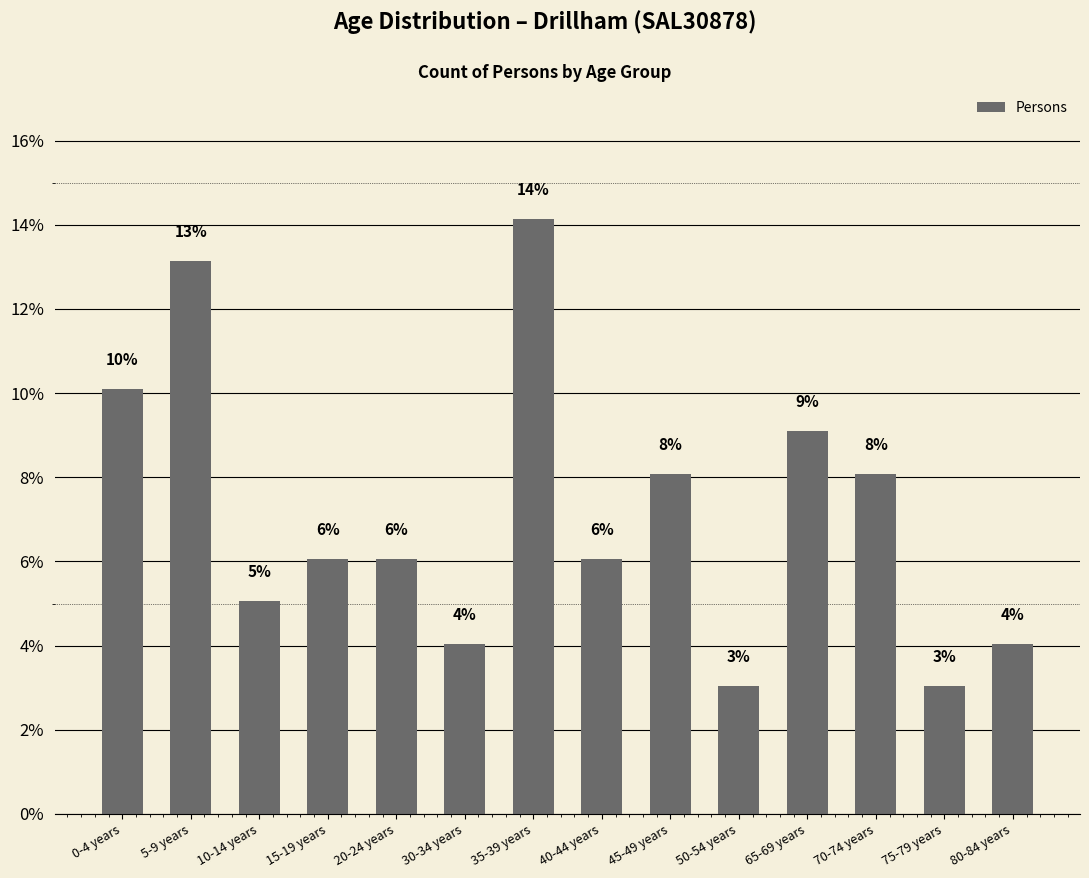

How many bars are there in total?

14